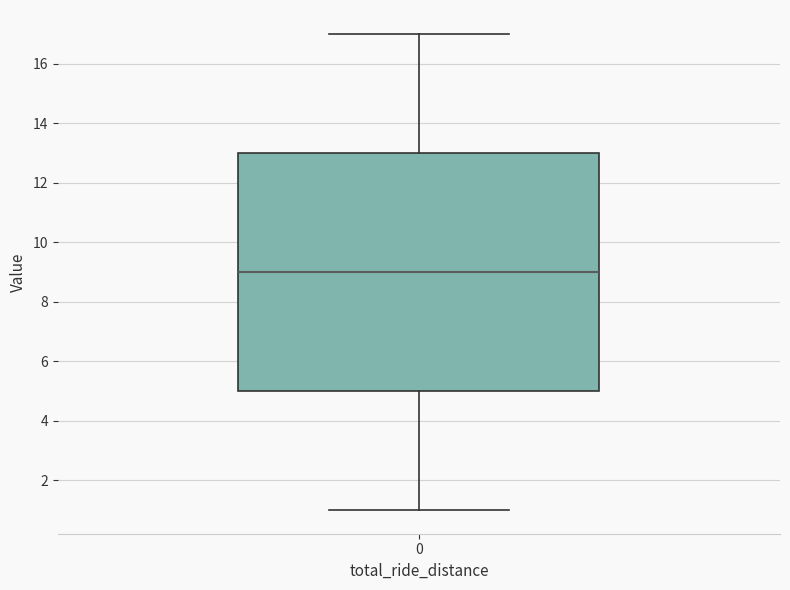

Where is the lower edge of the box at x = 0 on the y-axis? The values are not printed on the chart, so give them approximately, as read against the axis.

5